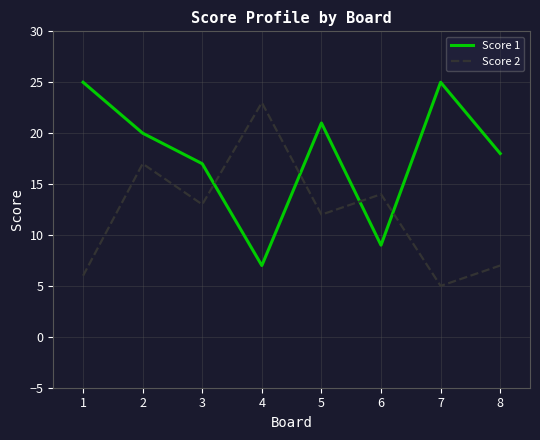

How many values in the Score 1 series are below 20?

4